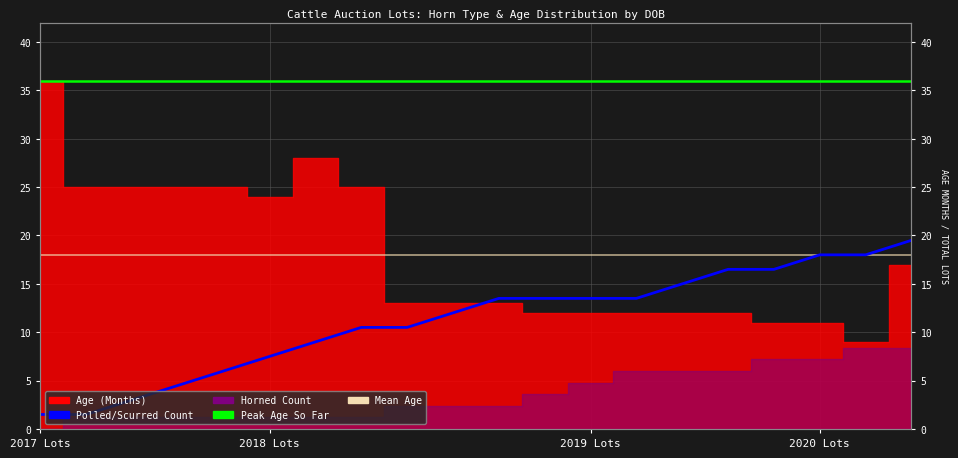

What is the difference between the Polled/Scurred Count values at 5 and 2020 Lots?

3.0